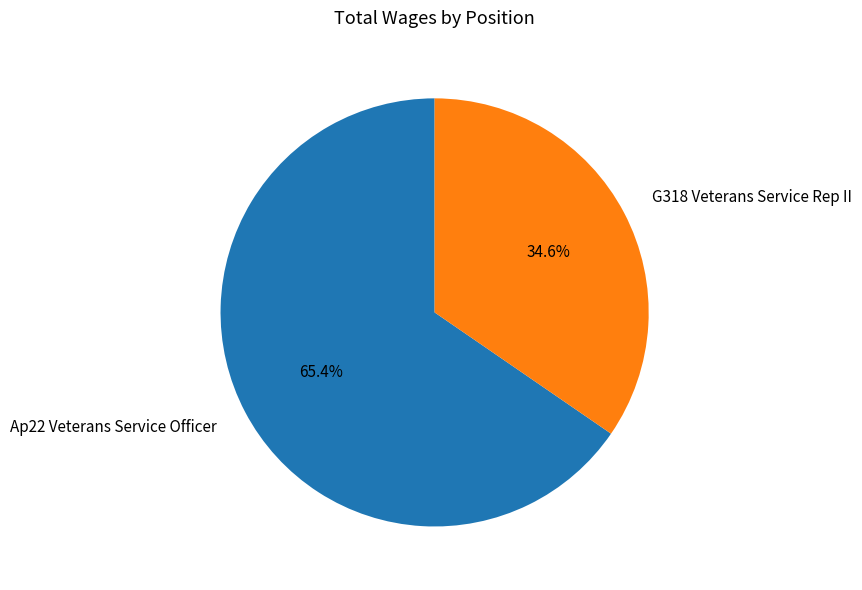

Does any single category account for the majority?

Yes